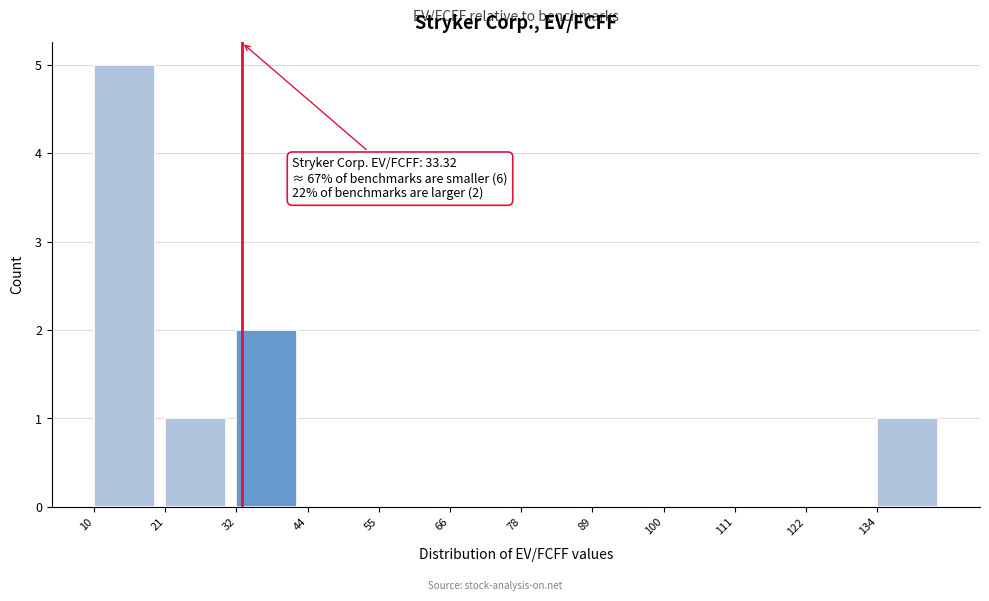

Which range on the x-axis has the tallest bar?

10 to 22